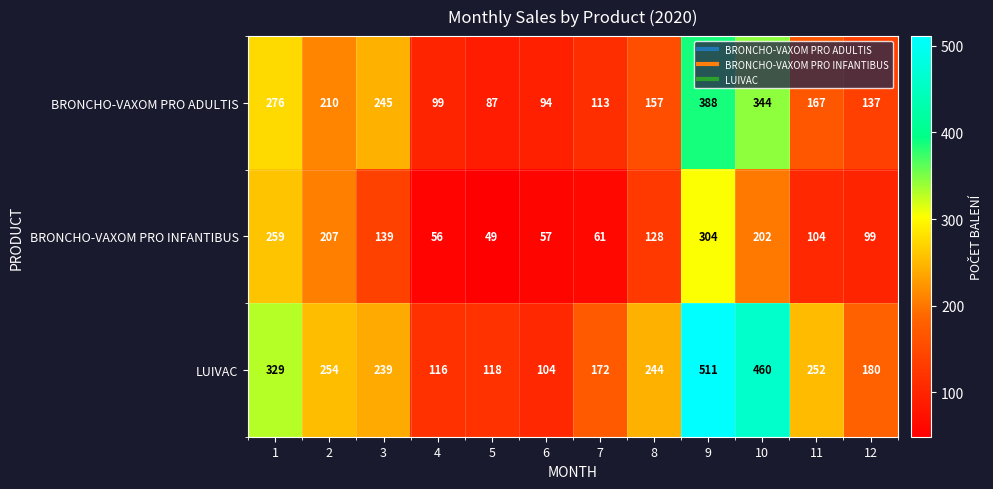

What is the difference between the maximum and minimum values in the LUIVAC series?

407